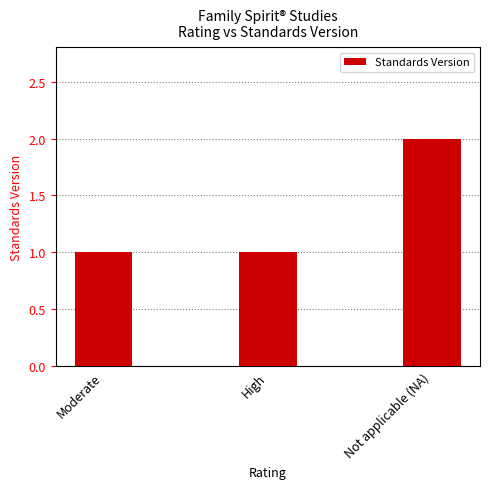

What is the sum of the values at High and Moderate?

2